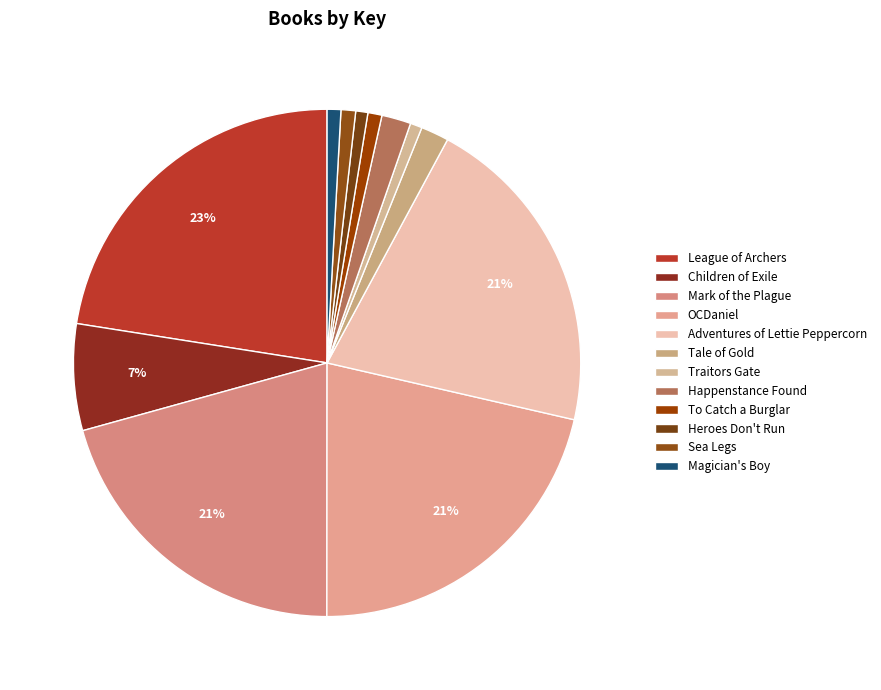

Is there any slice that represents more than half of the pie?

No